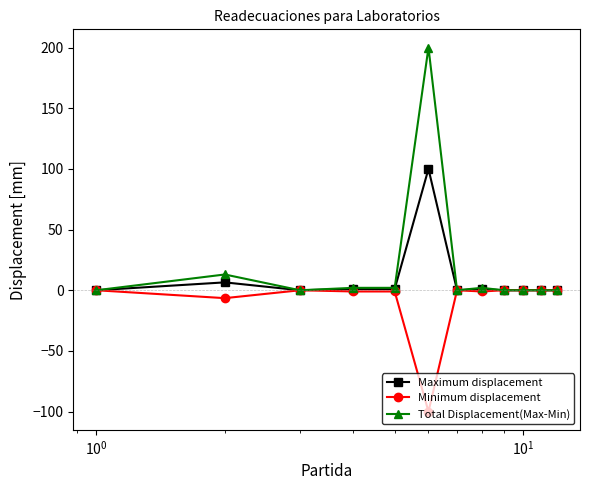

Is this an area chart (filled region under the line)?

No